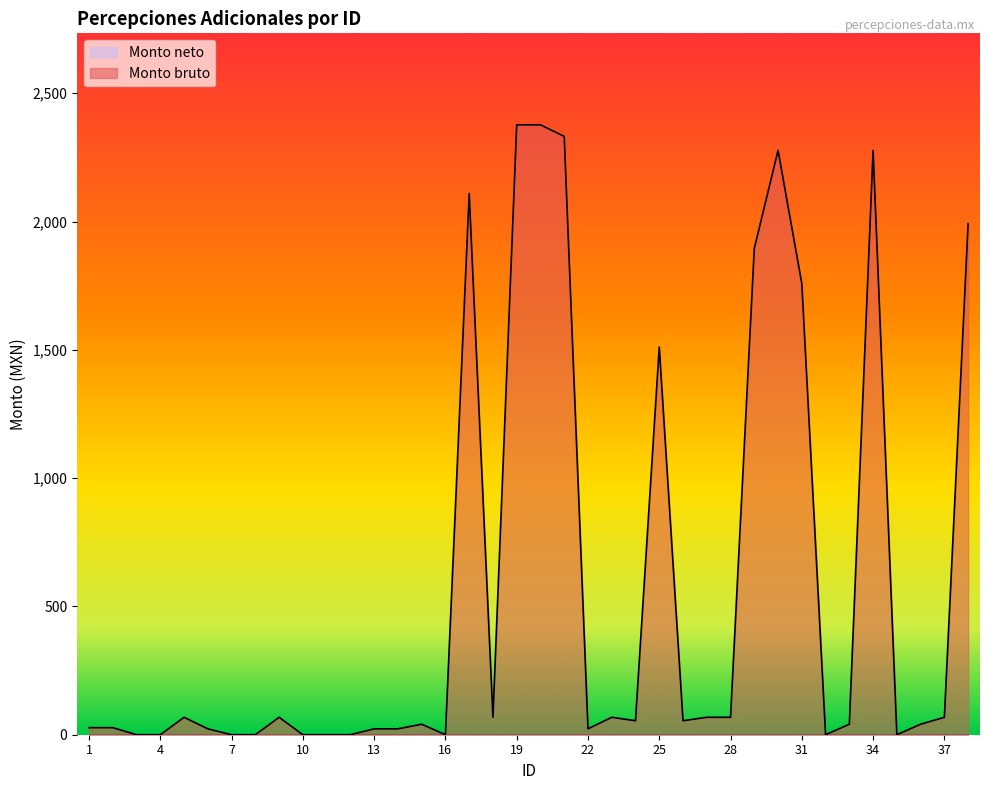

At which label is the value closest to 1188?

25